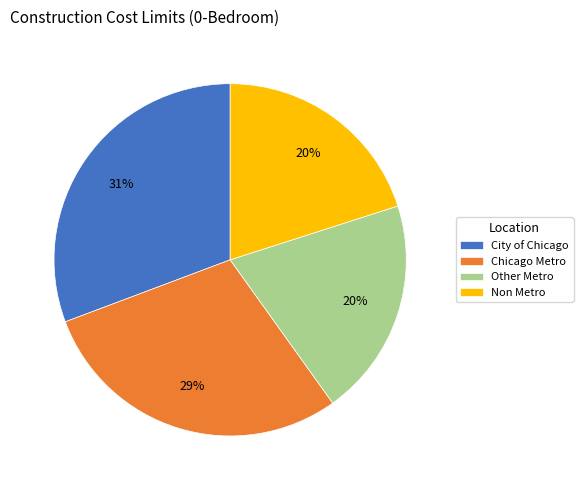

To the nearest percent, what is the difference between the largest and smallest slice percentages?

11%